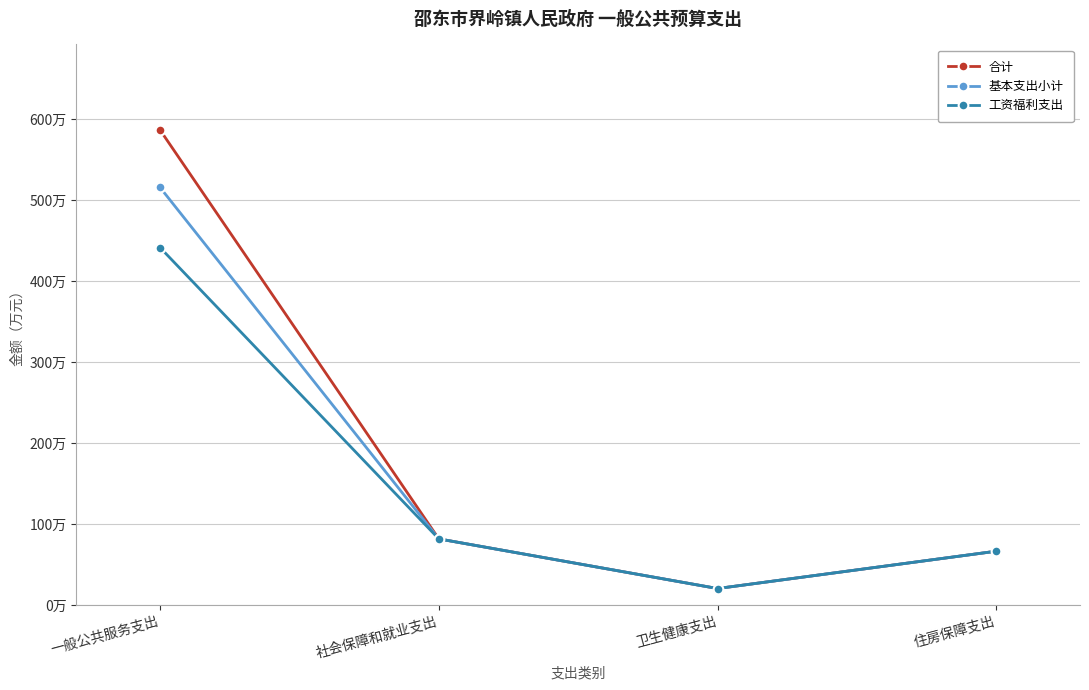

At how many categories does at least one series exceed 47?

3